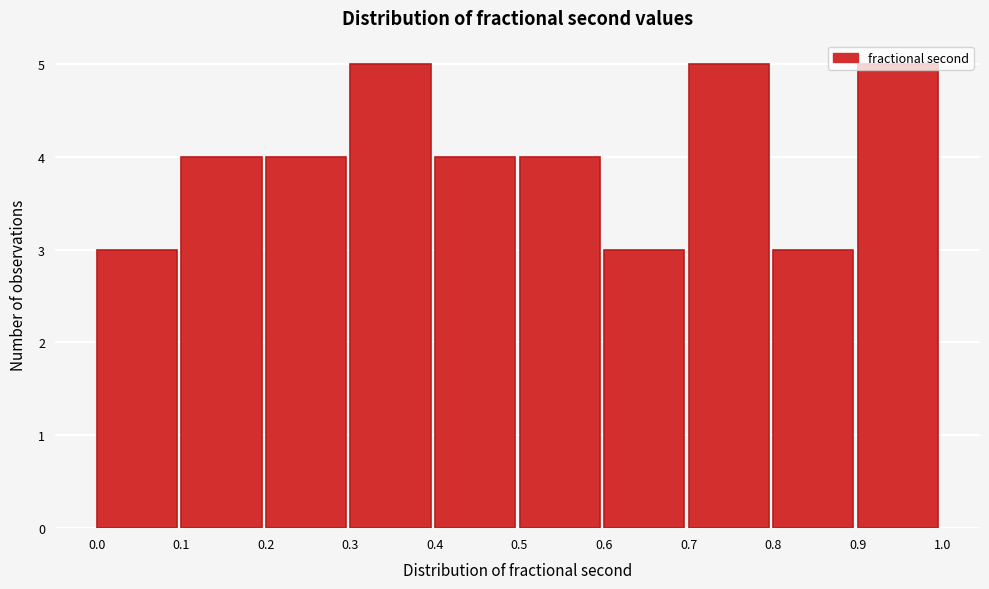

Reading left to right, list every bar in this chart as the range it spans on the x-axis followed by its height. The values are not printed on the chart, so give them approximately, as read against the axis.

0.0 to 0.1: 3
0.1 to 0.2: 4
0.2 to 0.3: 4
0.3 to 0.4: 5
0.4 to 0.5: 4
0.5 to 0.6: 4
0.6 to 0.7: 3
0.7 to 0.8: 5
0.8 to 0.9: 3
0.9 to 1.0: 5